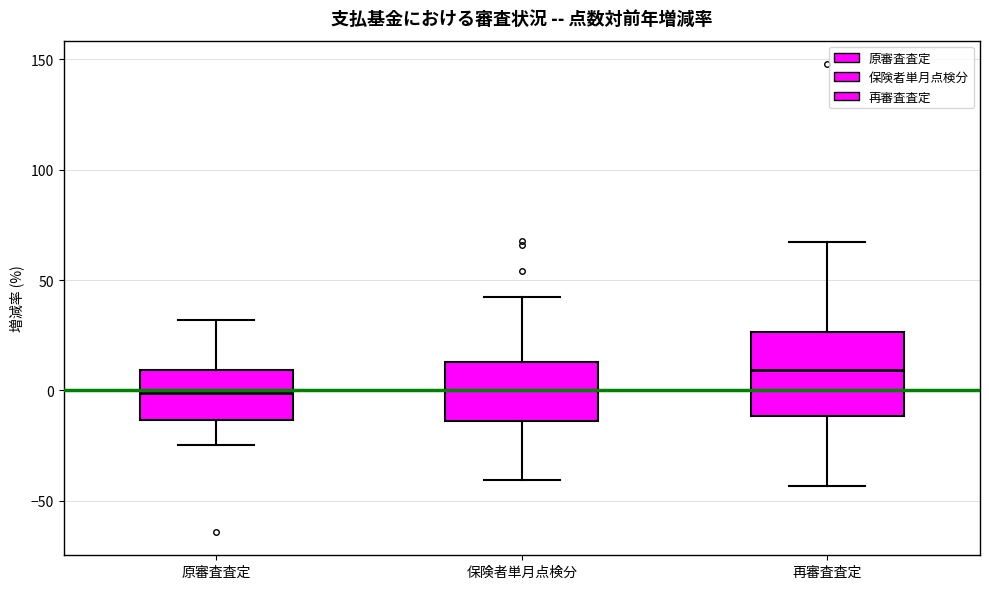

Where does the median line of the box for 再審査査定 sit on the y-axis? The values are not printed on the chart, so give them approximately, as read against the axis.

10